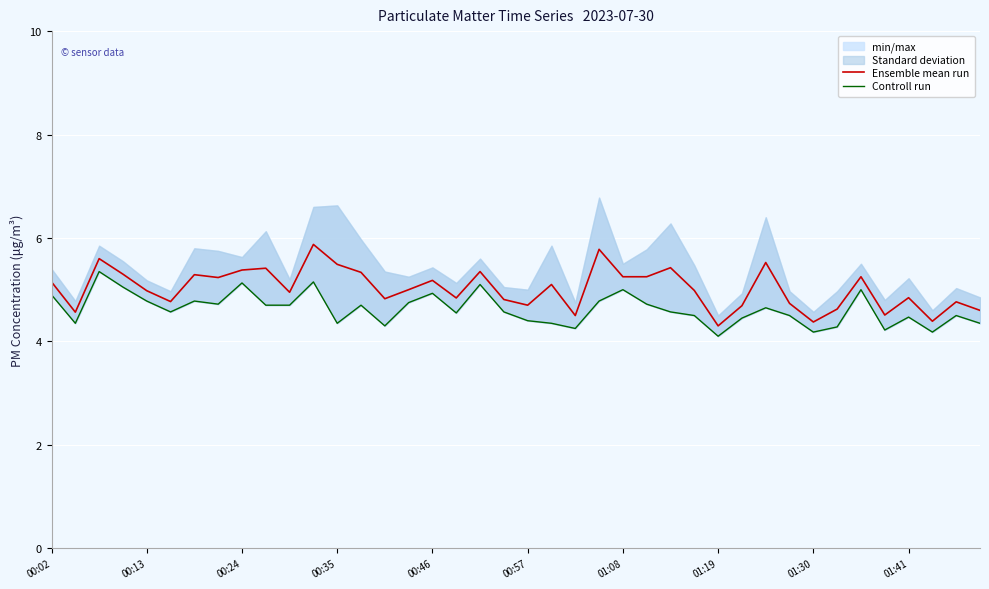

True or false: Controll run and Ensemble mean run intersect in this chart.

False